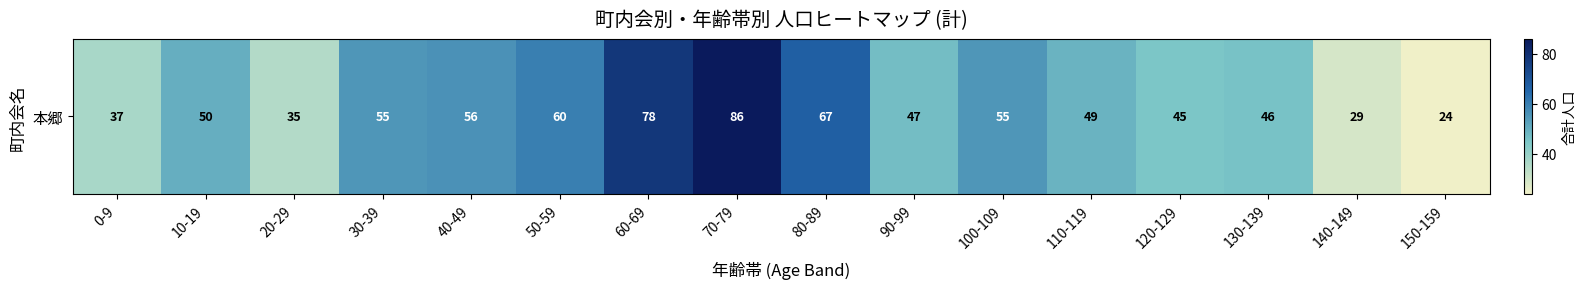

The value at 40-49 is 99. True or false?

False